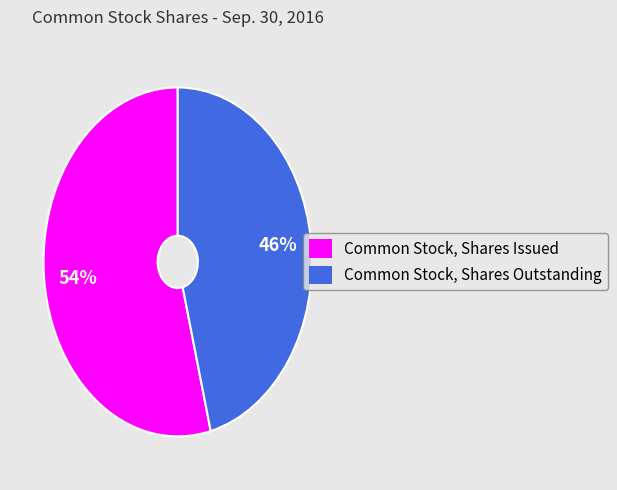

To the nearest percent, what is the average slice percentage?

50%